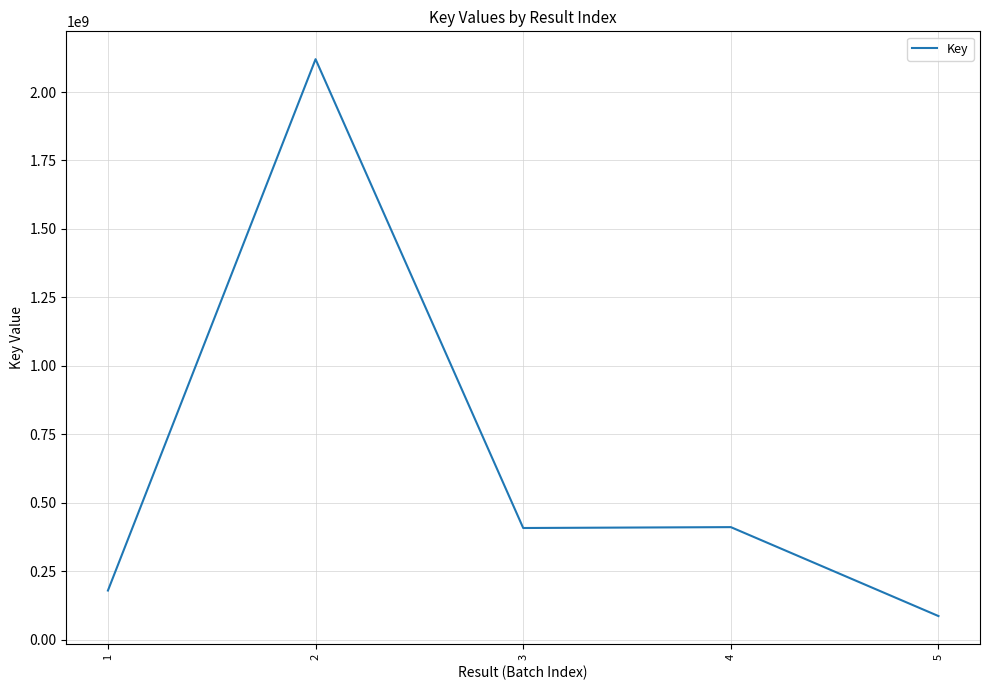

The value at 1 is 67541301. True or false?

False